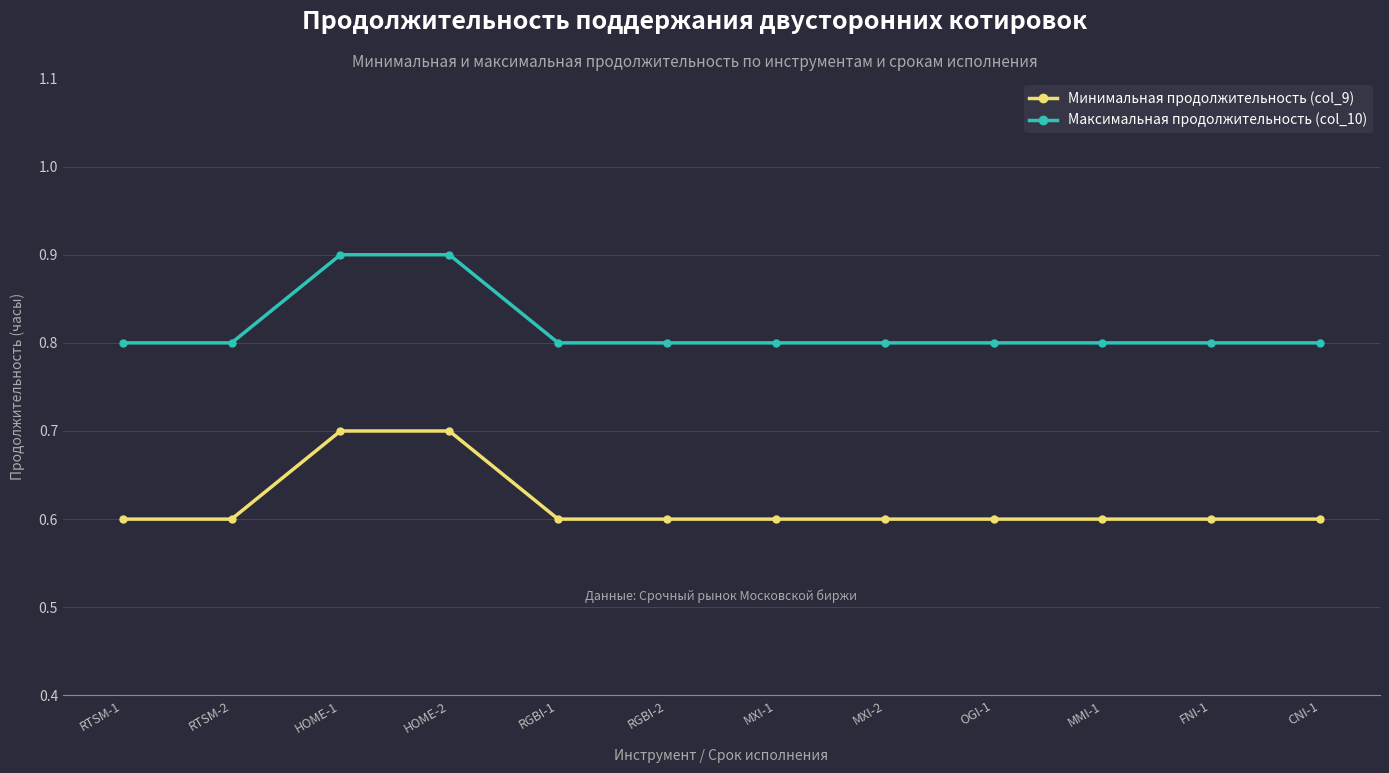

True or false: Максимальная продолжительность (col_10) and Минимальная продолжительность (col_9) intersect in this chart.

False